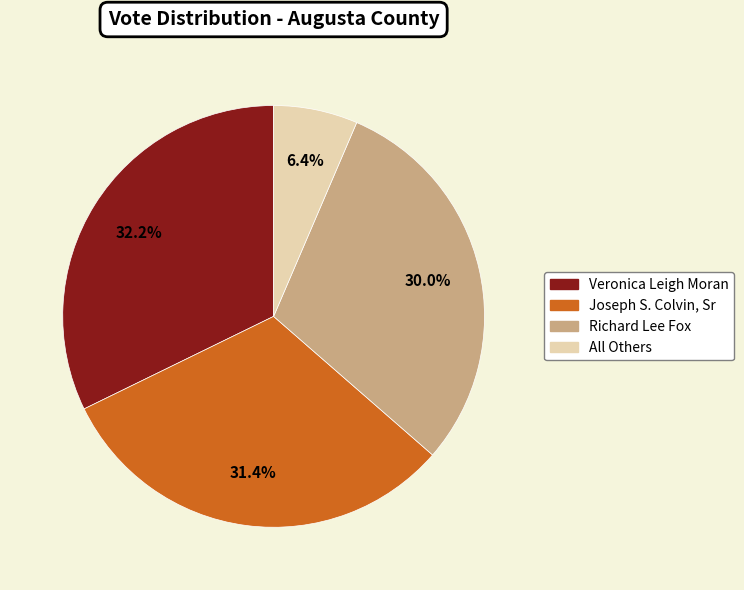

Between All Others and Richard Lee Fox, which is larger?

Richard Lee Fox